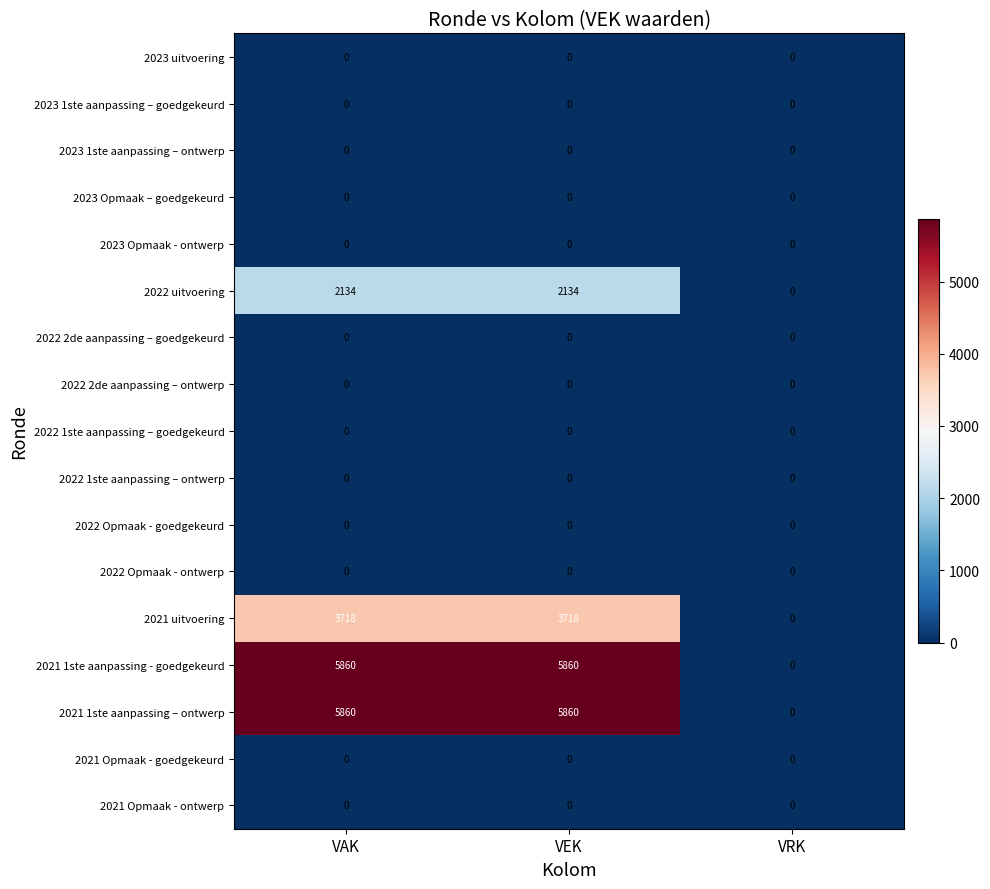

At how many categories does at least one series exceed 4356?

2